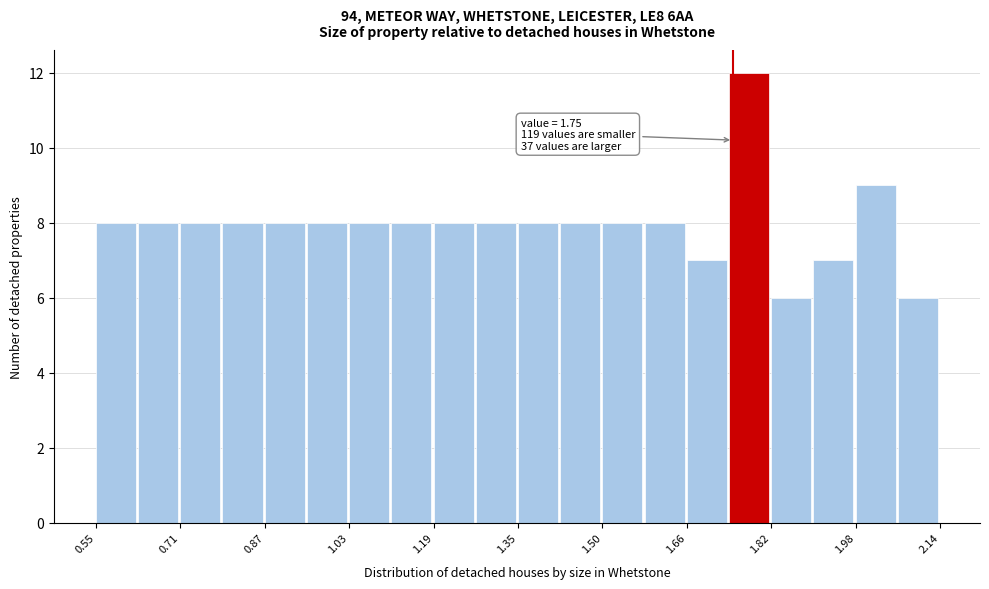

Read against the x-axis, roughly where is the centre of the tallest bar?

1.78